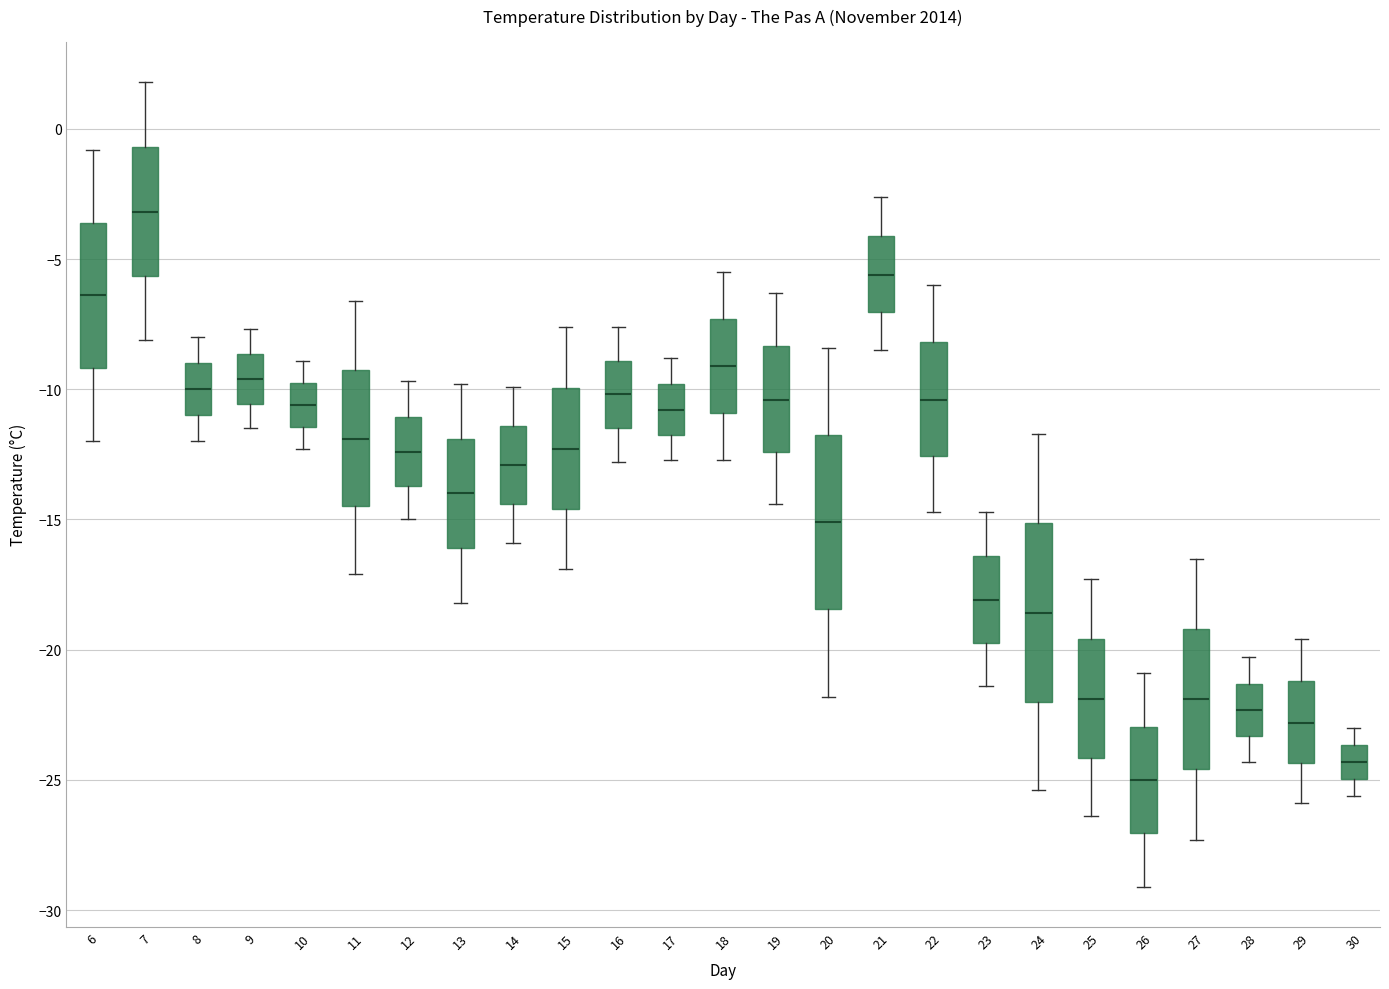

Where is the upper edge of the box at x = 13 on the y-axis? The values are not printed on the chart, so give them approximately, as read against the axis.

-12.0